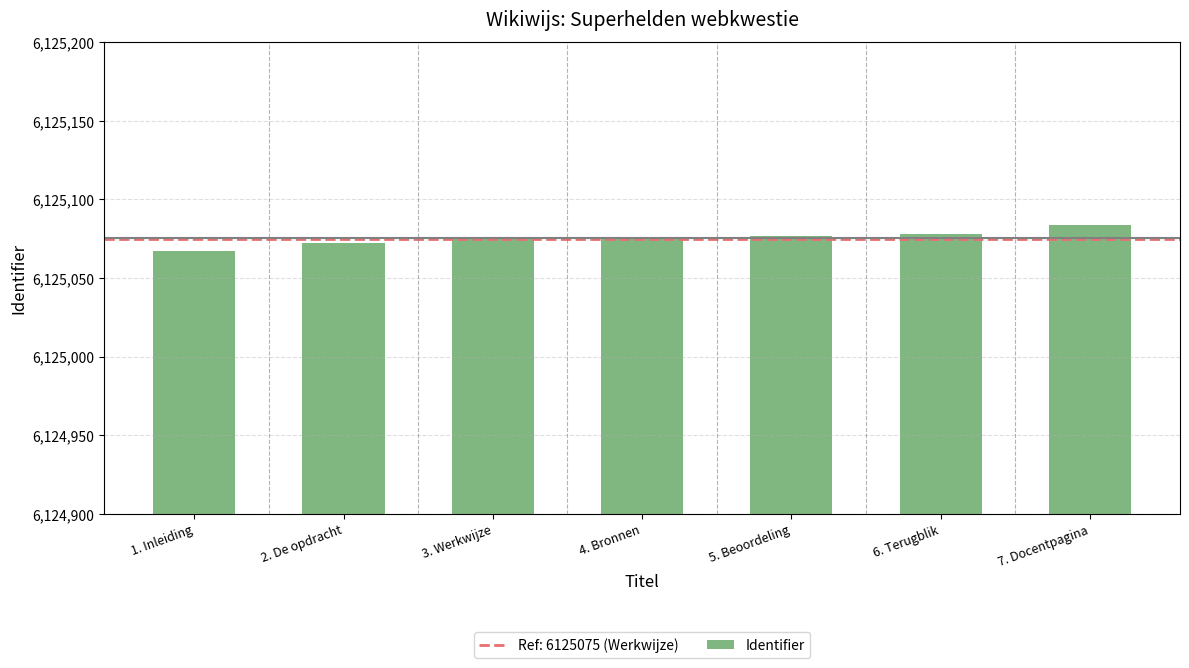

What is the change in value from 6. Terugblik to 7. Docentpagina?

+6